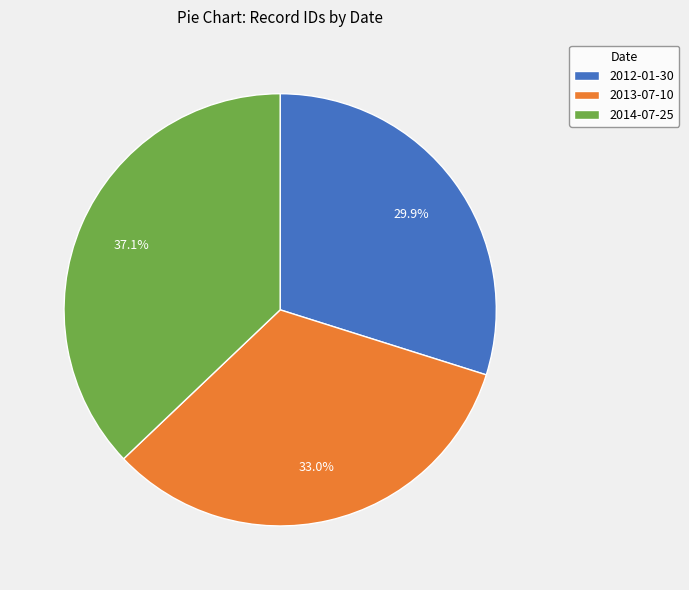

Does 2014-07-25 account for over 50% of the chart?

No